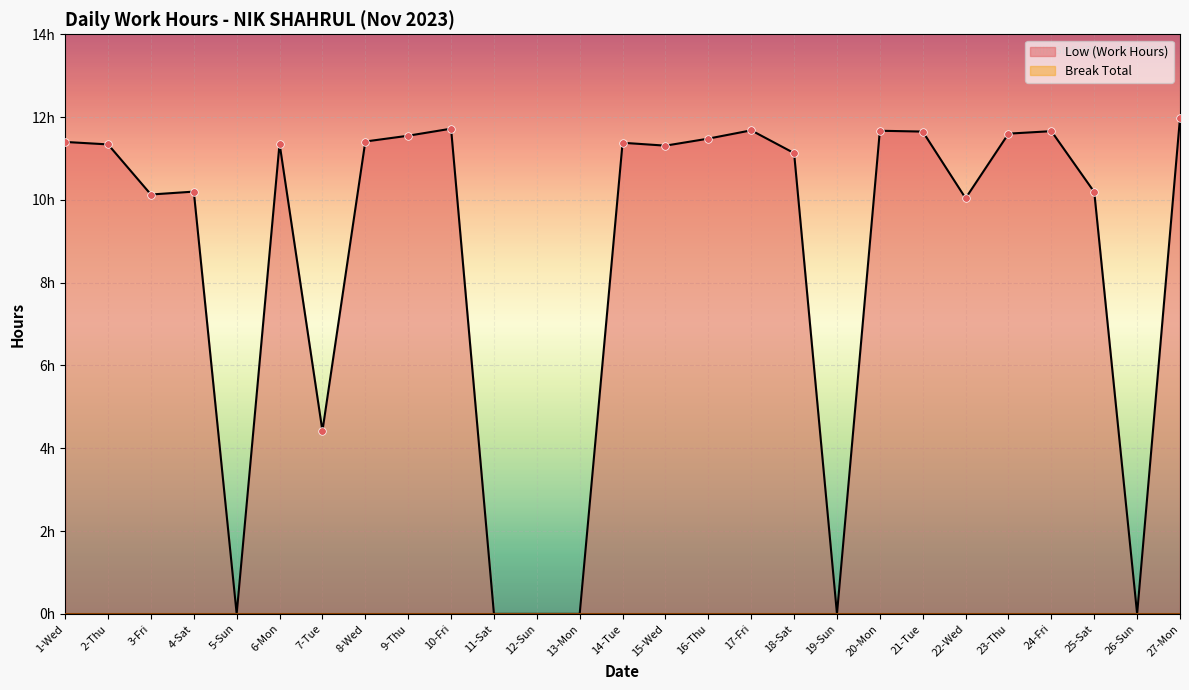

Which has a higher value, 3-Fri or 10-Fri?

10-Fri